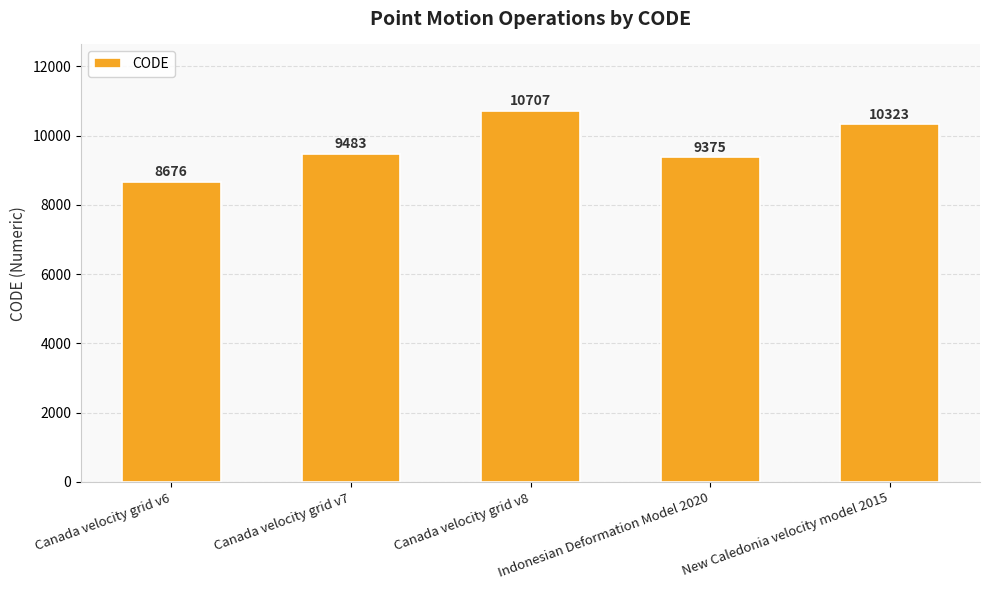

What value does the data have at Canada velocity grid v8, to the nearest 100?

10700